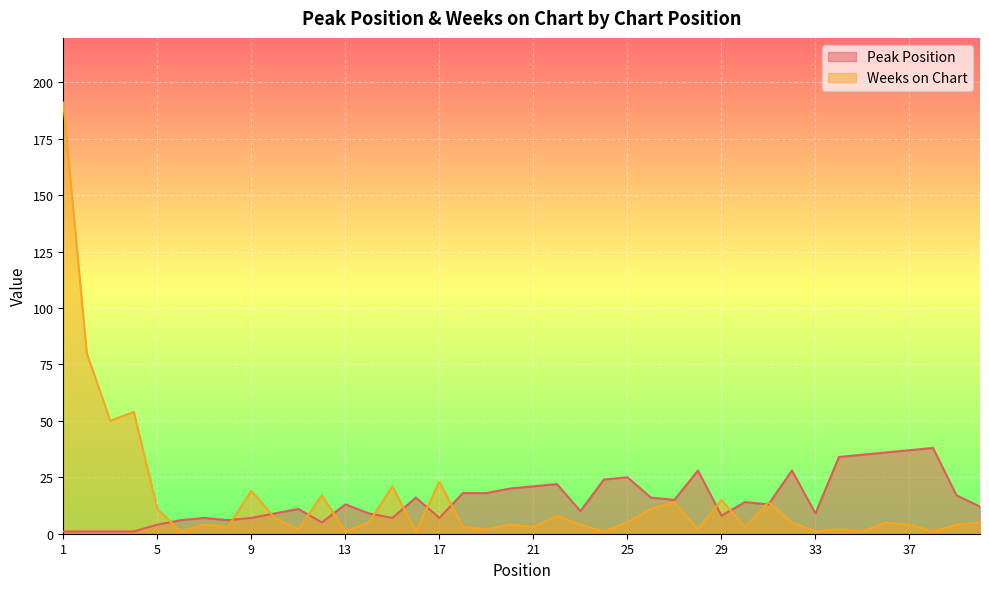

Reading right to left, what are all the values shown in this chart?

Peak Position: 40=12	39=17	38=38	37=37	36=36	35=35	34=34	33=9	32=28	31=13	30=14	29=8	28=28	27=15	26=16	25=25	24=24	23=10	22=22	21=21	20=20	19=18	18=18	17=7	16=16	15=7	14=9	13=13	12=5	11=11	10=9	9=7	8=6	7=7	6=6	5=4	4=1	3=1	2=1	1=1
Weeks on Chart: 40=5	39=4	38=1	37=4	36=5	35=1	34=2	33=1	32=5	31=14	30=3	29=15	28=2	27=14	26=11	25=5	24=1	23=4	22=8	21=3	20=4	19=2	18=3	17=23	16=1	15=21	14=5	13=1	12=17	11=2	10=7	9=19	8=3	7=4	6=1	5=11	4=54	3=50	2=80	1=191